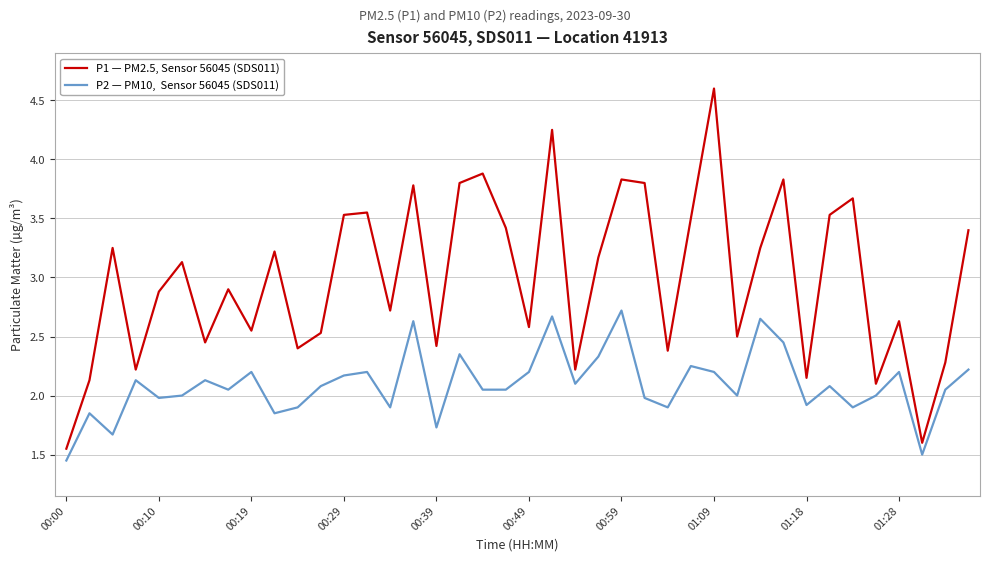

What is the maximum value shown in the chart?

4.6